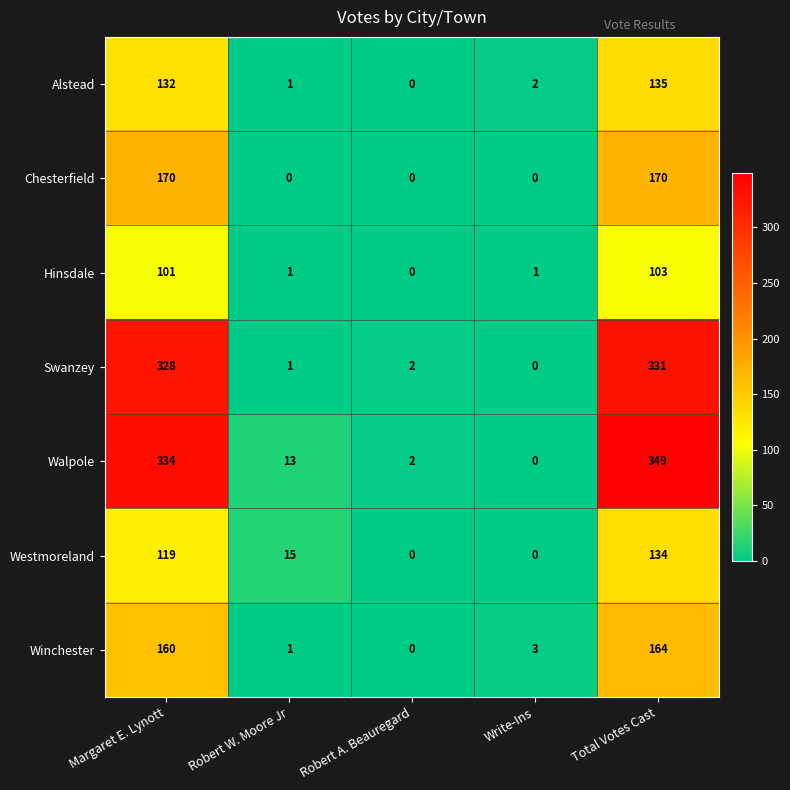

Which series has the widest spread of values?

Walpole